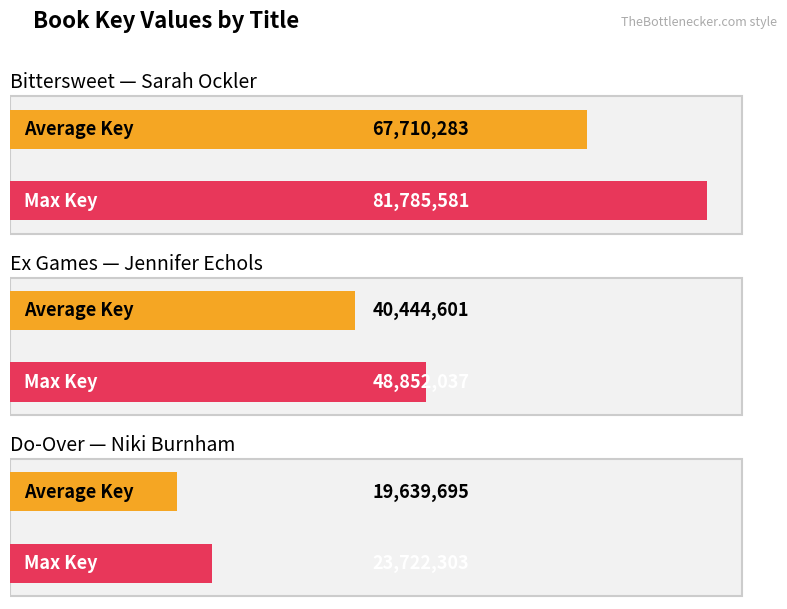

What is the change in value from Bittersweet to Ex Games?

-32933544